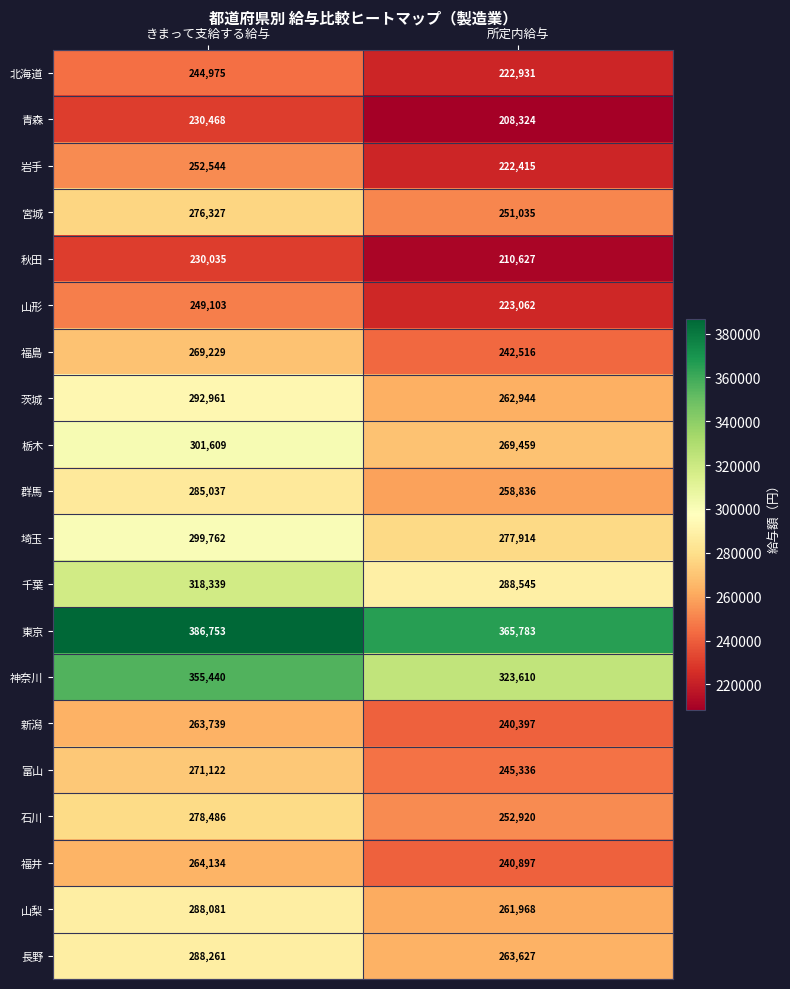

What is the approximate value of 石川 at きまって支給する給与, to the nearest 100?

278500